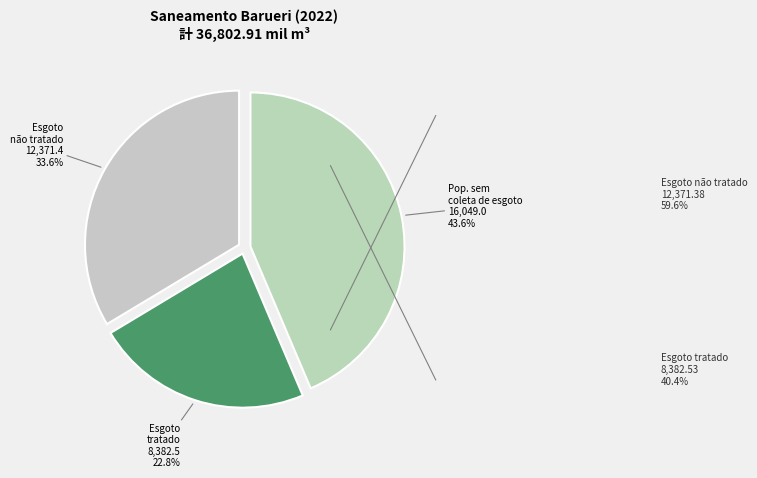

Does Esgoto tratado account for over 50% of the chart?

No